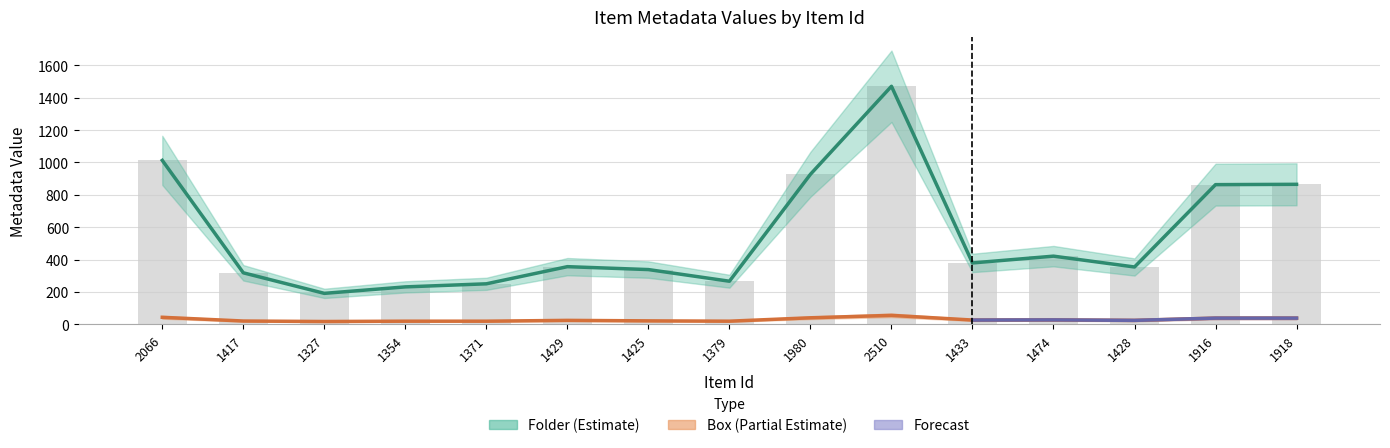

True or false: Box has a value of 6 at 1474.

False